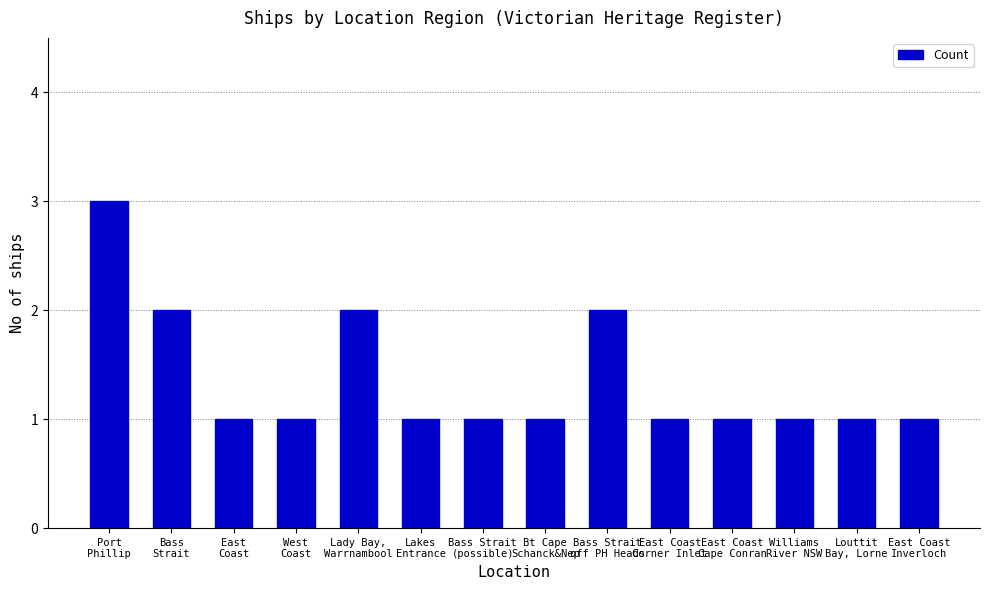

Reading left to right, extract all data points from this chart.

Port
Phillip=3	Bass
Strait=2	East
Coast=1	West
Coast=1	Lady Bay,
Warrnambool=2	Lakes
Entrance=1	Bass Strait
(possible)=1	Bt Cape
Schanck&Nep=1	Bass Strait
off PH Heads=2	East Coast
Corner Inlet=1	East Coast
Cape Conran=1	Williams
River NSW=1	Louttit
Bay, Lorne=1	East Coast
Inverloch=1